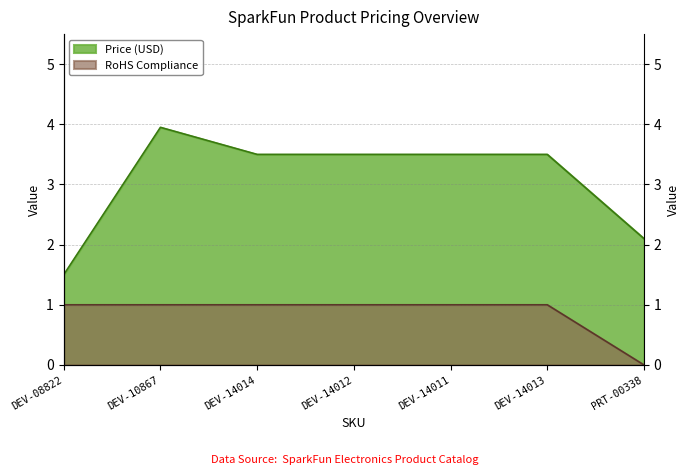

Which label corresponds to the largest value in the chart?

DEV-10867